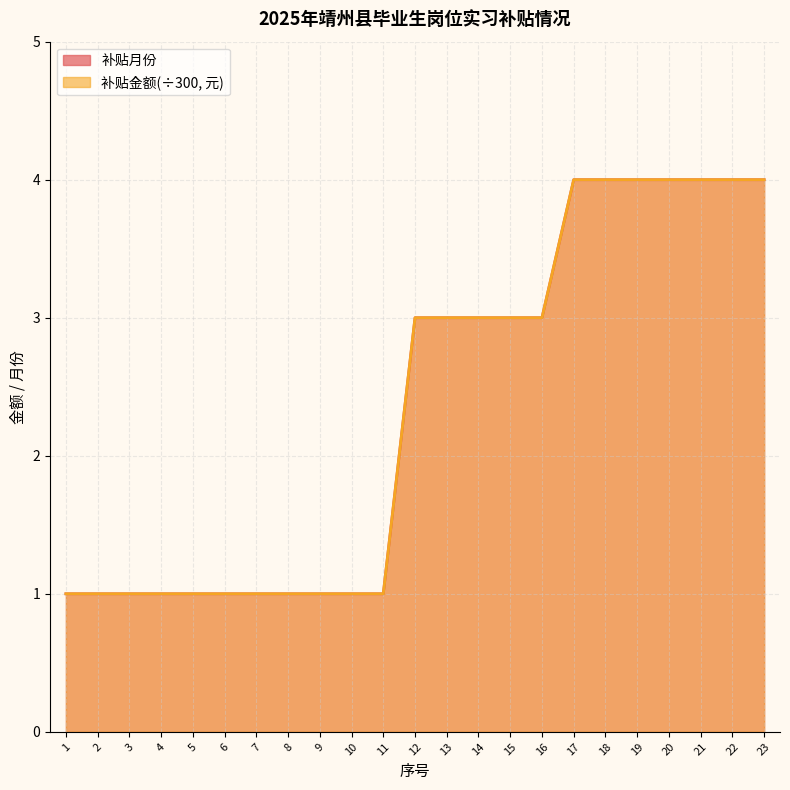

The 补贴月份 series shows 4 at 23. True or false?

True